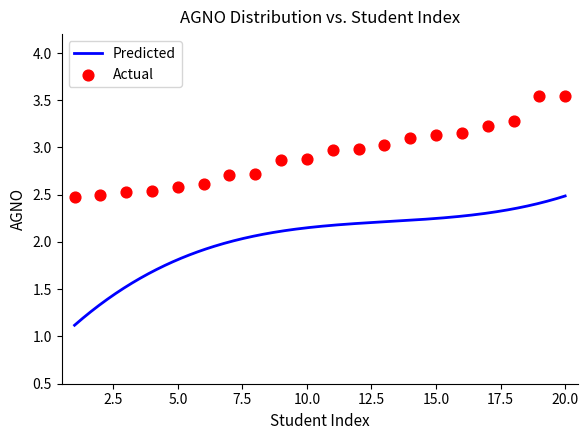

What is the change in value from 6 to 20?

+0.9